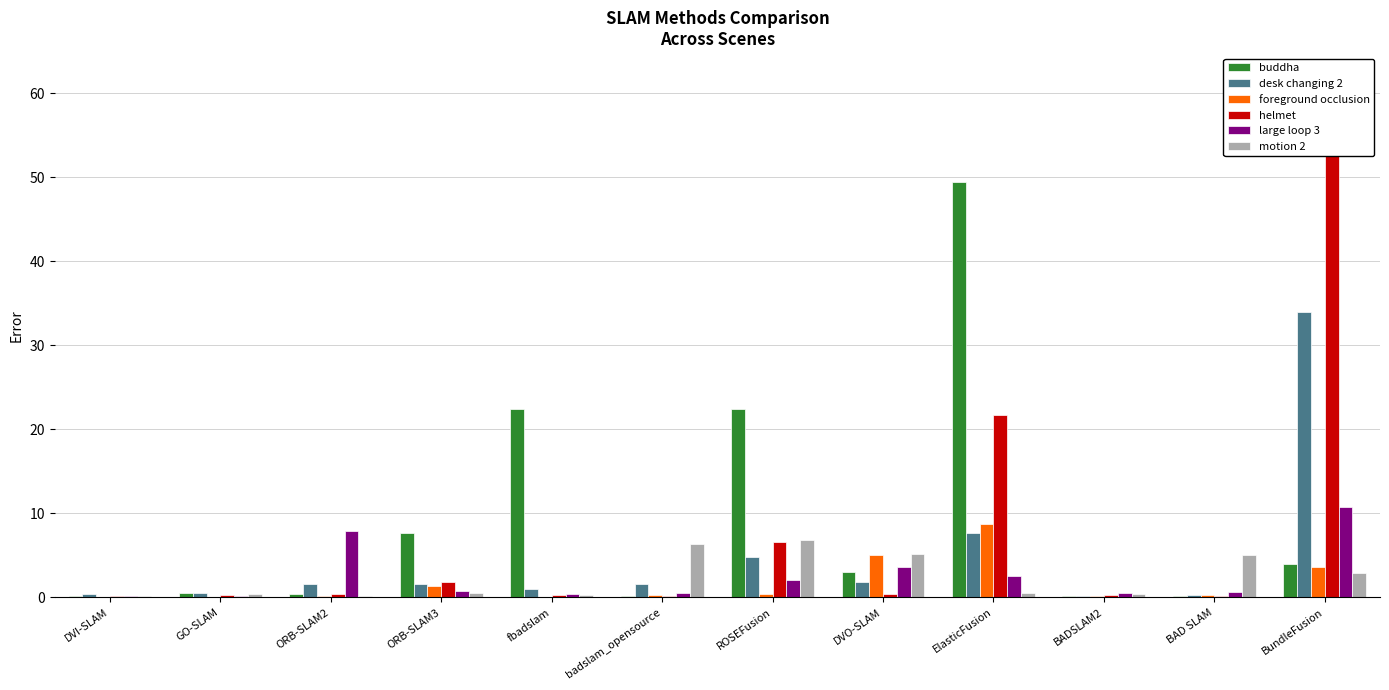

Rank the series by their maximum value, from highest to lowest.

helmet, buddha, desk changing 2, large loop 3, foreground occlusion, motion 2